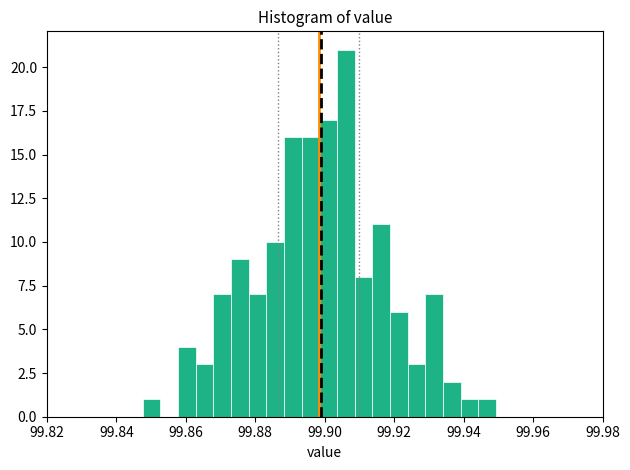

Read against the x-axis, roughly where is the centre of the tallest bar?

99.906